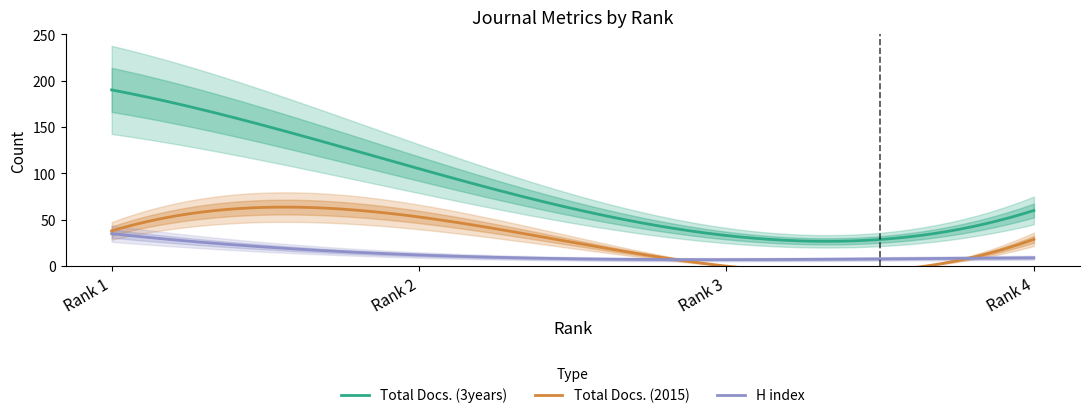

Reading right to left, list all the values displayed in this chart.

H index: 9	7	12	35
Total Docs. (2015): 29	0	53	38
Total Docs. (3years): 60	33	105	190